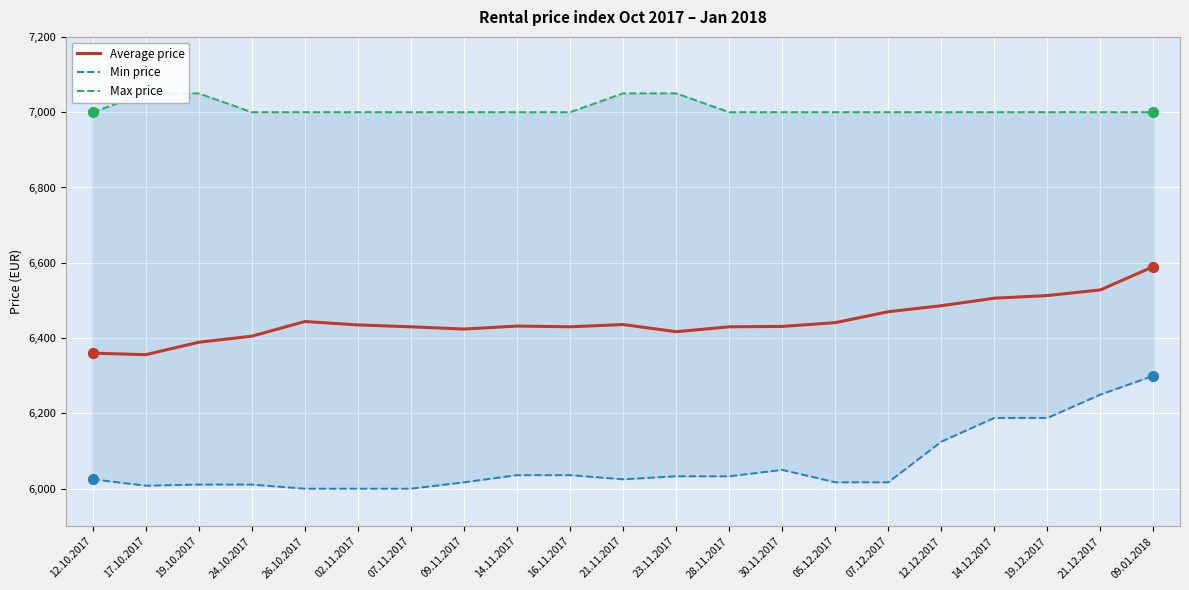

What are all the series names shown in the legend?

Average price, Min price, Max price